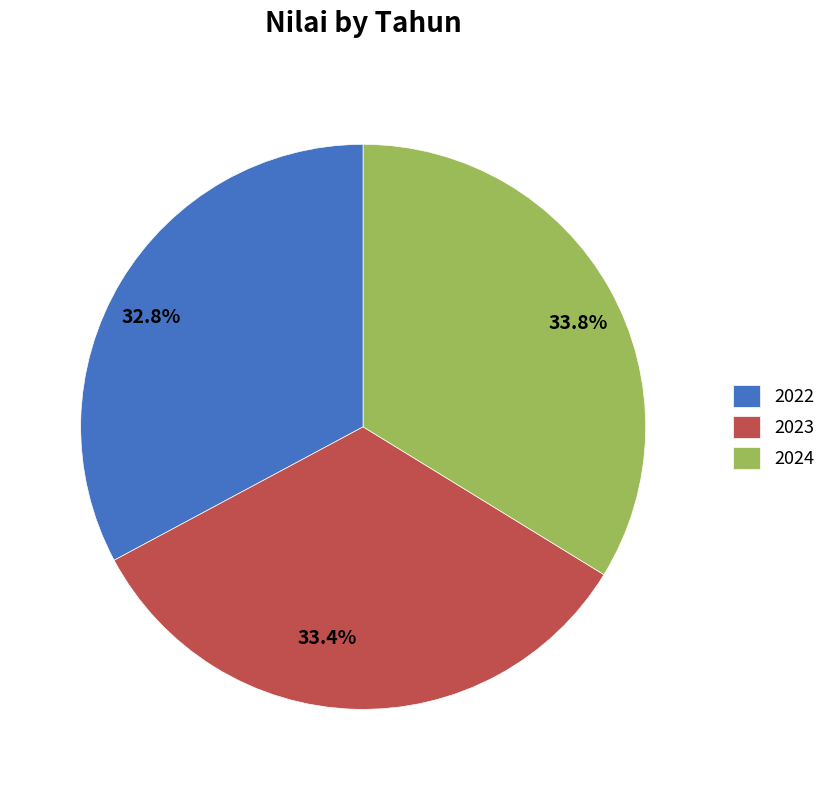

Which has a higher value, 2024 or 2022?

2024